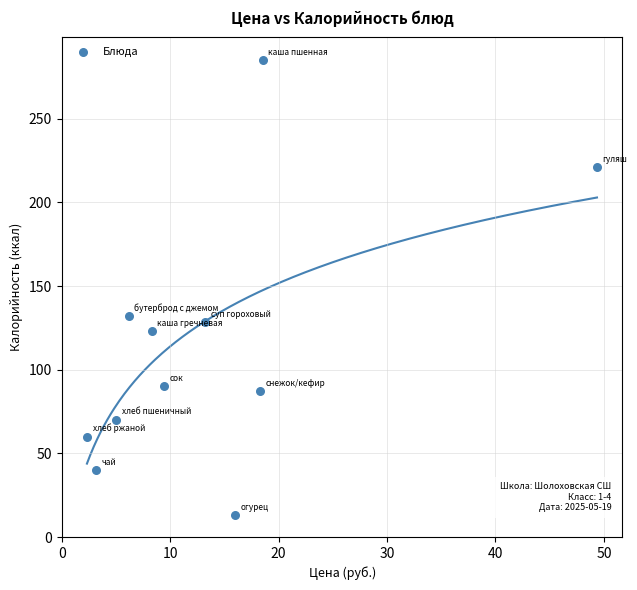

What Y value in the scatter plot is closest to 149?

132.0